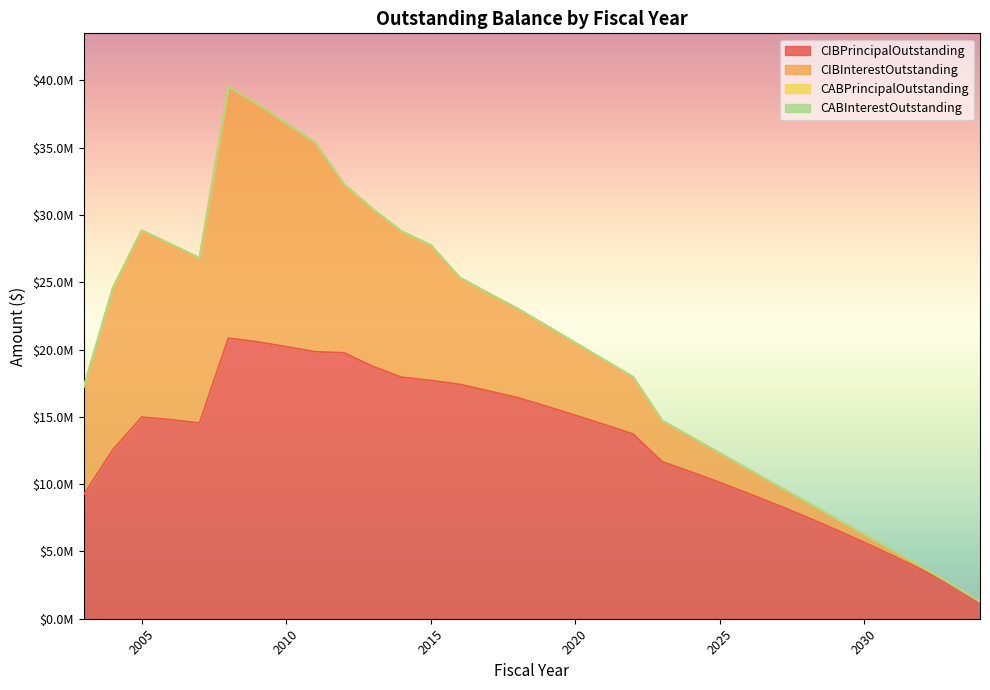

Which category has the highest value across all series?

2008